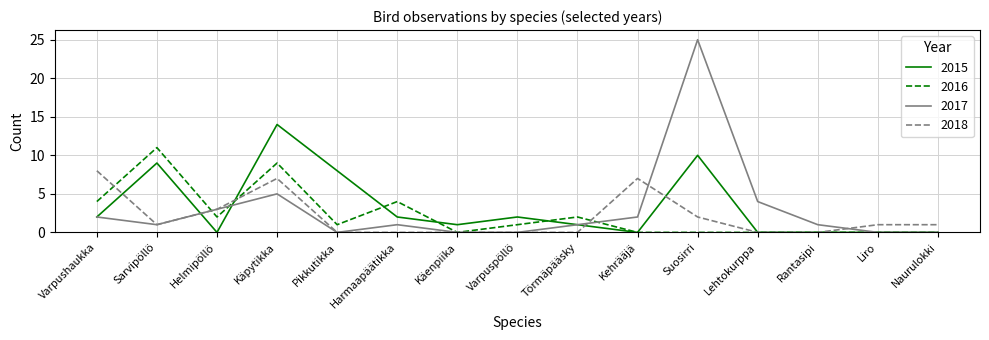

Reading left to right, extract all data points from this chart.

2015: 2	9	0	14	8	2	1	2	1	0	10	0	0	0	0
2016: 4	11	2	9	1	4	0	1	2	0	0	0	0	0	0
2017: 2	1	3	5	0	1	0	0	1	2	25	4	1	0	0
2018: 8	1	3	7	0	0	0	0	0	7	2	0	0	1	1